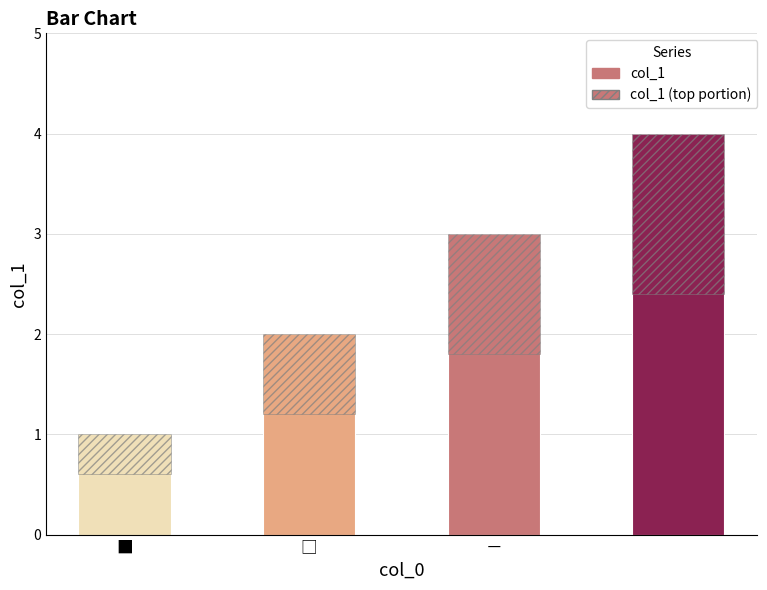

List the labels in order of value, largest first.

3, －, □, ■